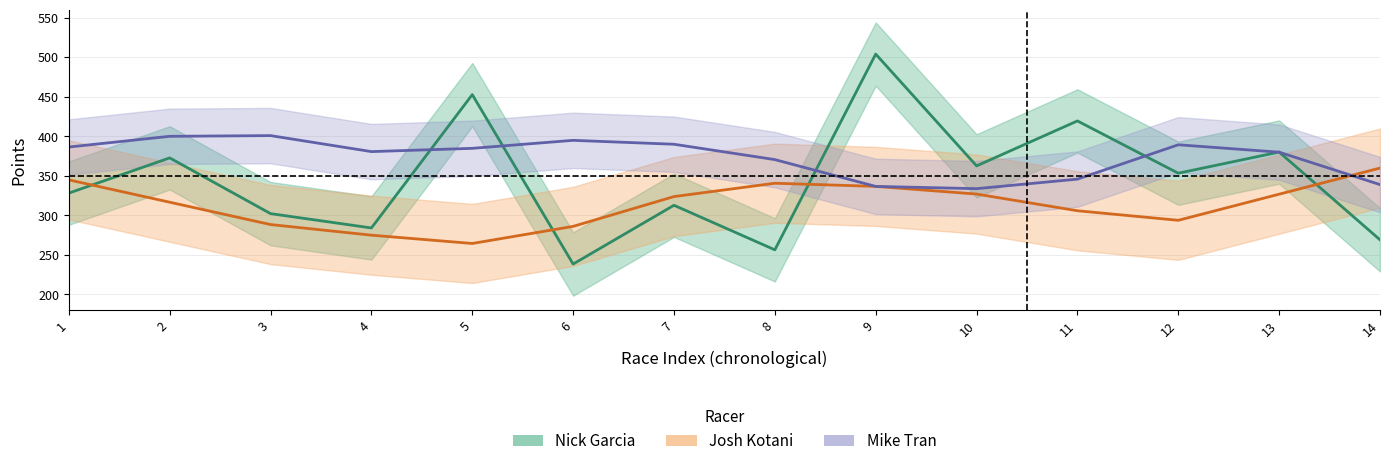

At how many categories does at least one series exceed 240?

14